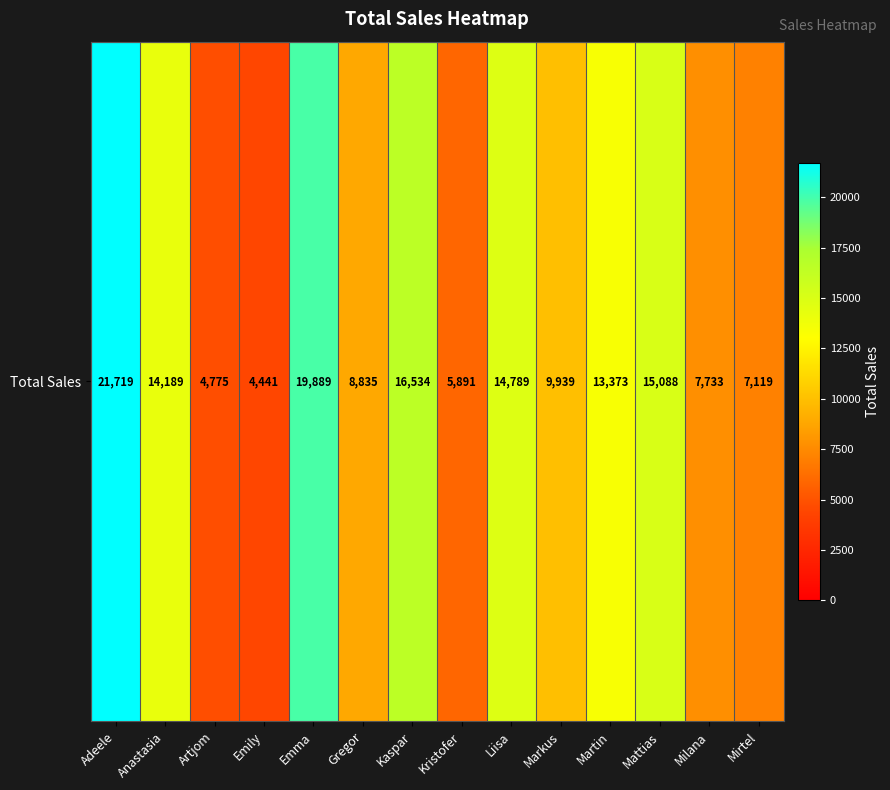

How many series are shown in this chart?

1